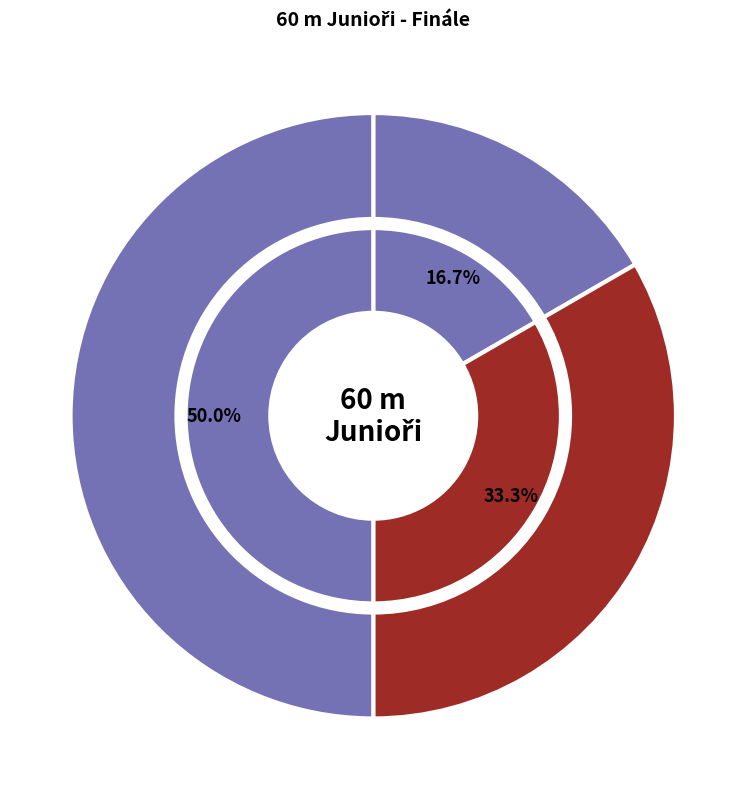

What percentage is the Češla Petr slice, to the nearest percent?

33%